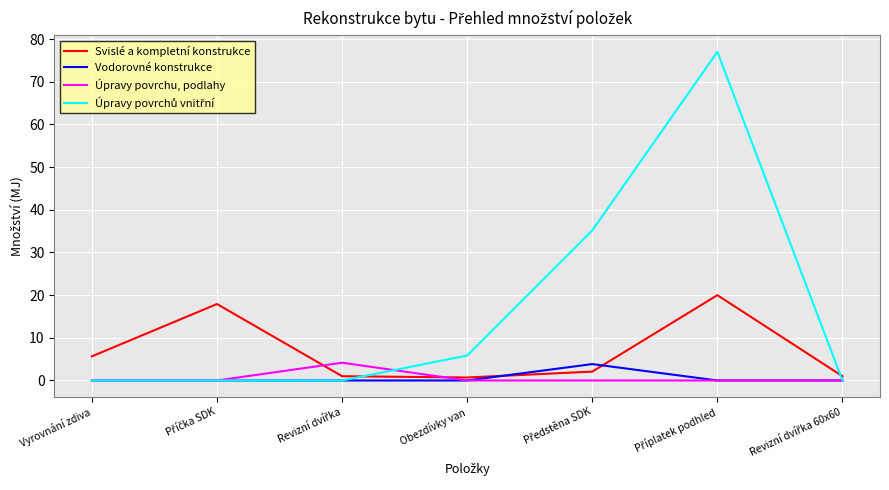

The value of Úpravy povrchu, podlahy at Vyrovnání zdiva is 0.0. True or false?

True